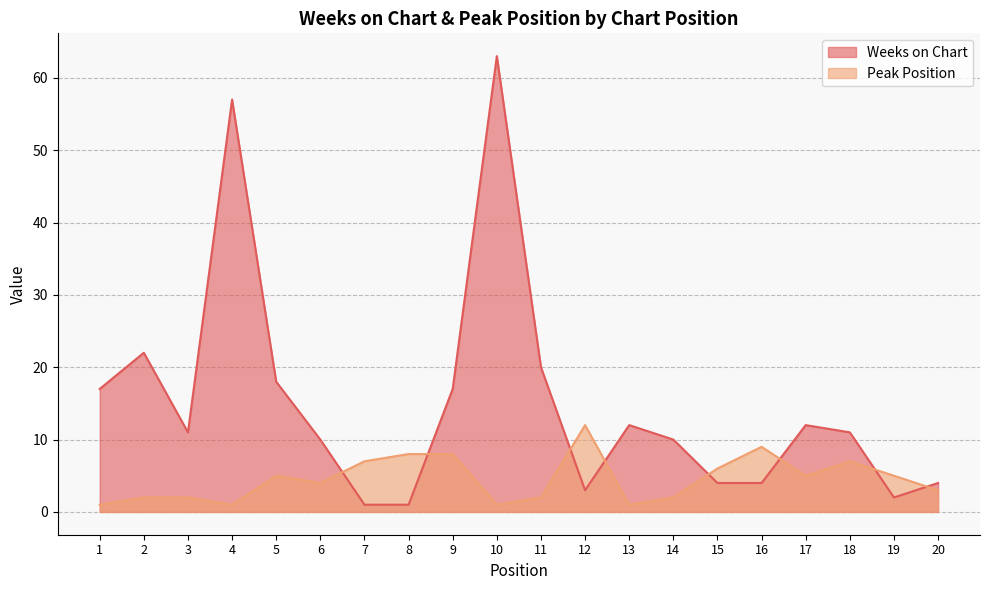

What is the average value of the Weeks on Chart series?

15